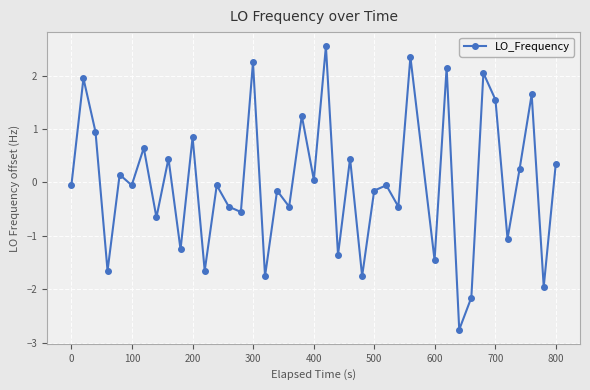

Count the number of data series in this chart.

1